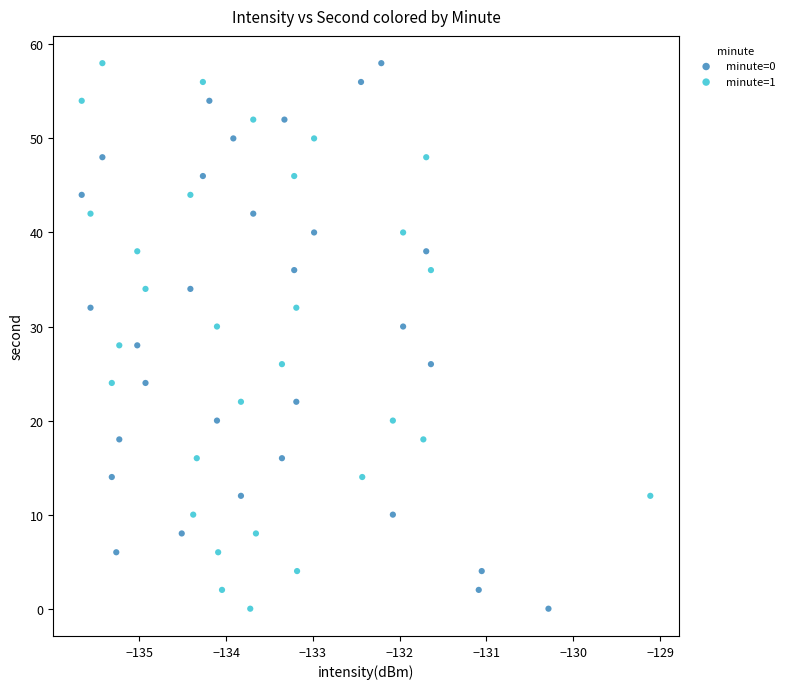

What are all the series names shown in the legend?

minute=0, minute=1